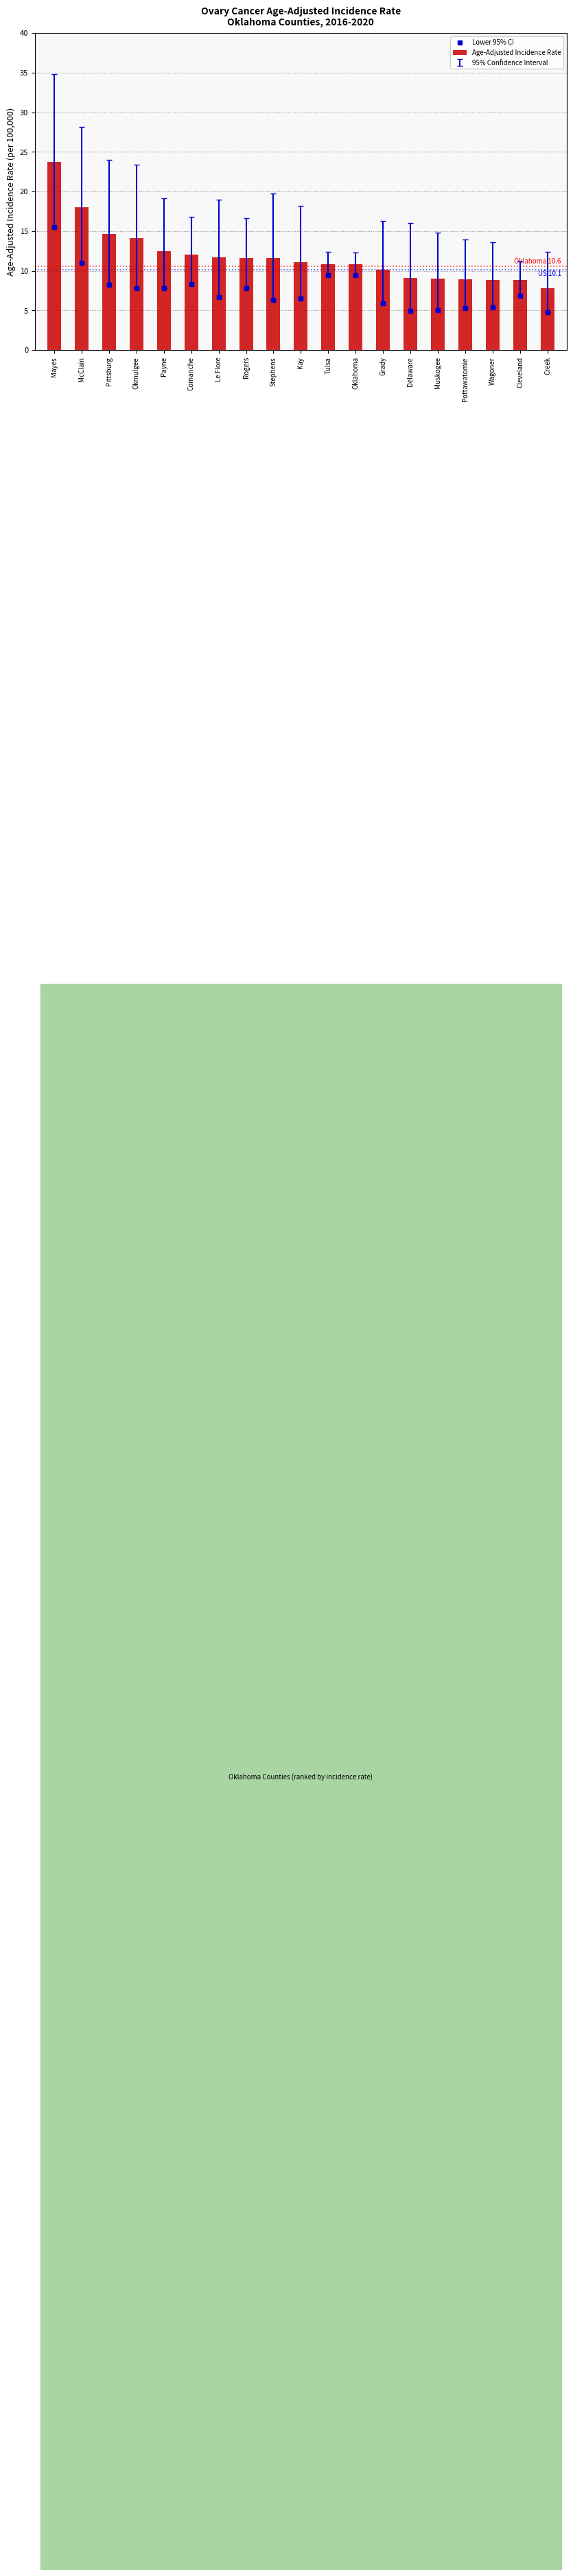

What is the average value of the Age-Adjusted Incidence Rate series?

11.8